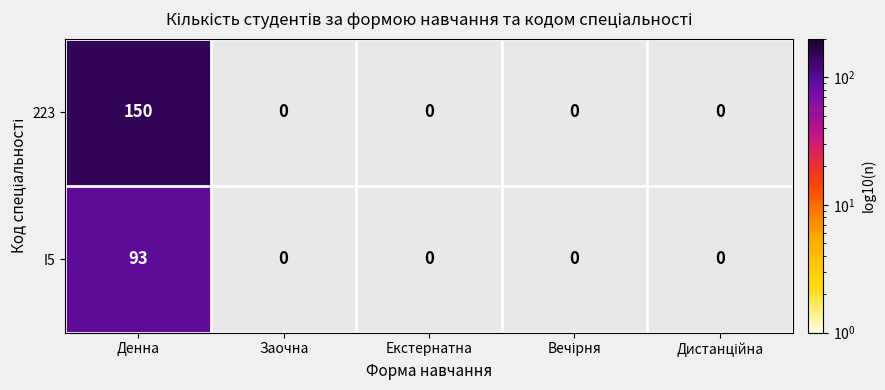

List the labels in order of I5 value, largest first.

Денна, Заочна, Екстернатна, Вечірня, Дистанційна